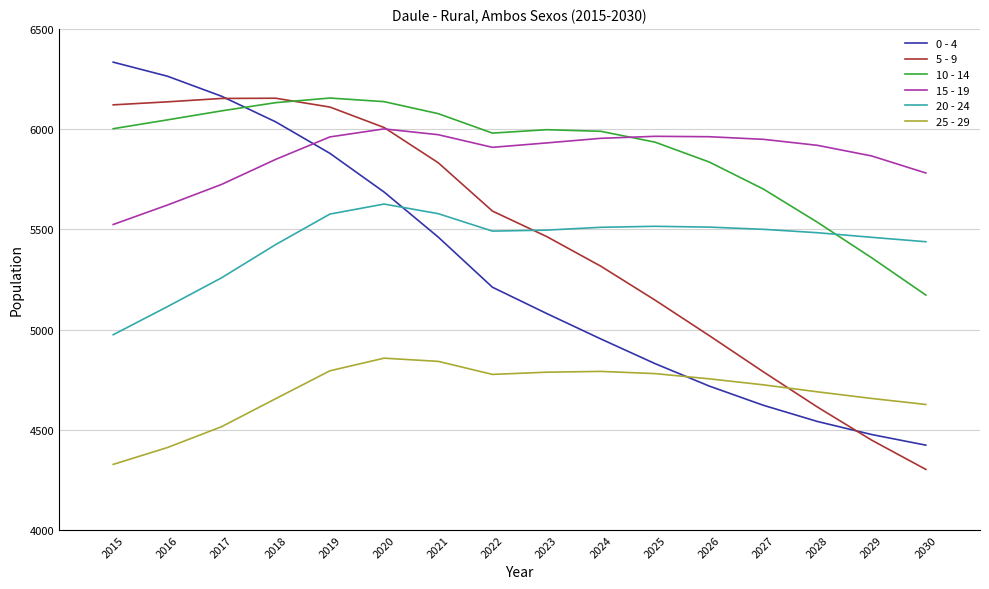

What is the difference between the highest and lowest values at 2026?

1244